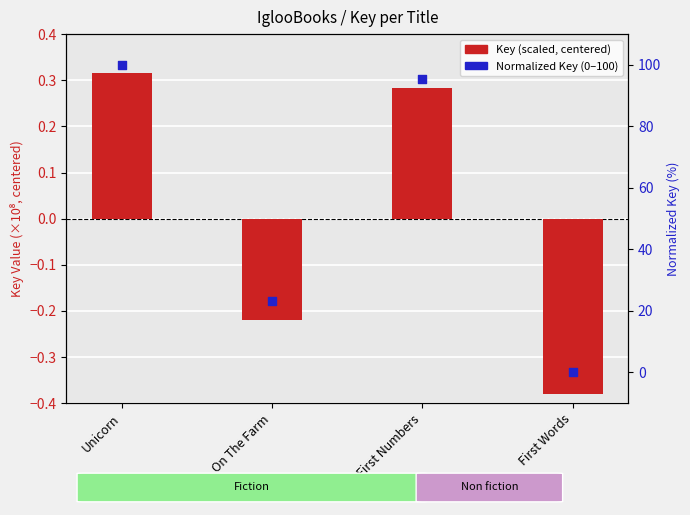

What is the total value across all series at Unicorn?

100.3